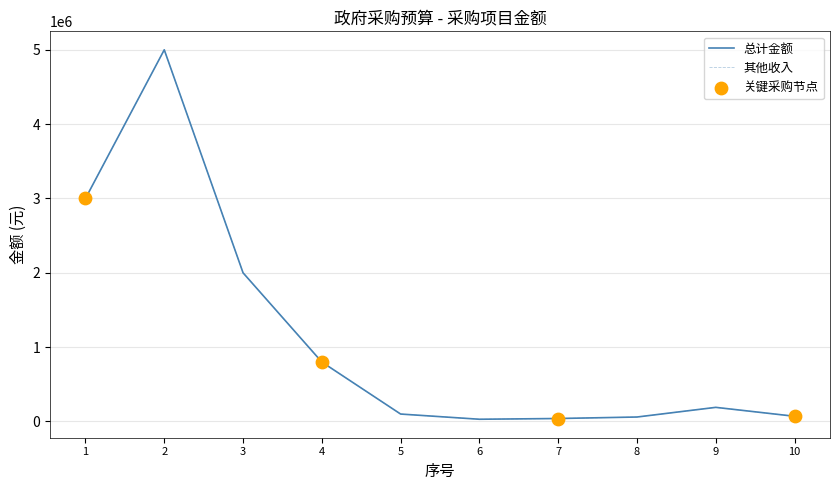

Is this an area chart (filled region under the line)?

No